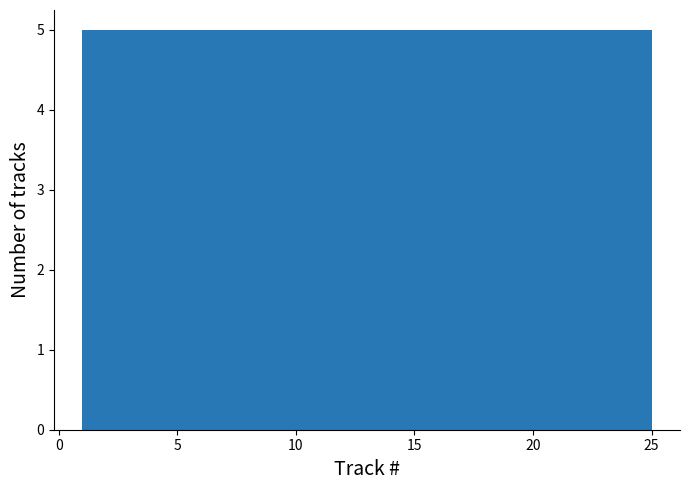

How tall is the bar that spans 15.4 to 20.2 on the x-axis? Neither the bar edges nor the heights are printed on the chart, so give them approximately, as read against the axes.

5